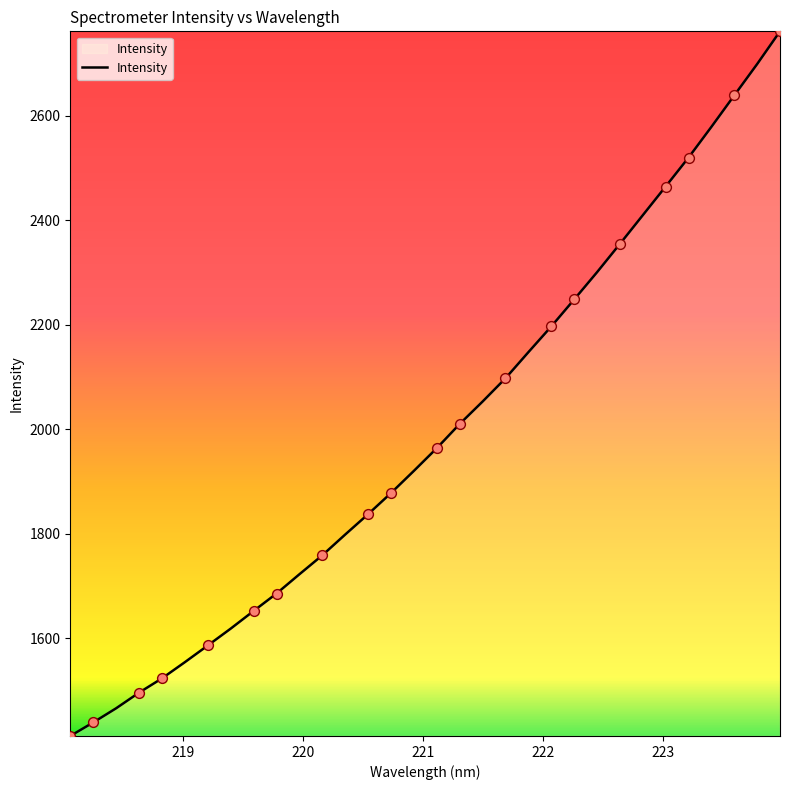

What is the maximum value shown in the chart?

2761.8